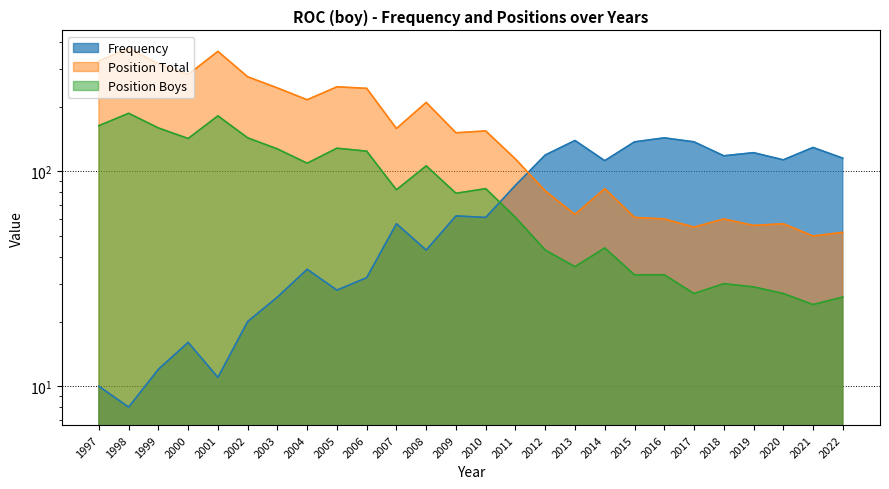

What is the total value across all series at 2009?

292